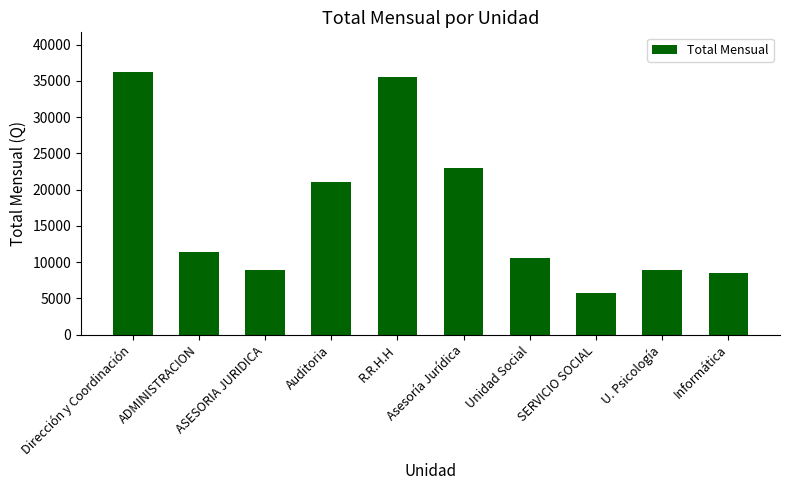

What is the smallest value displayed?

5691